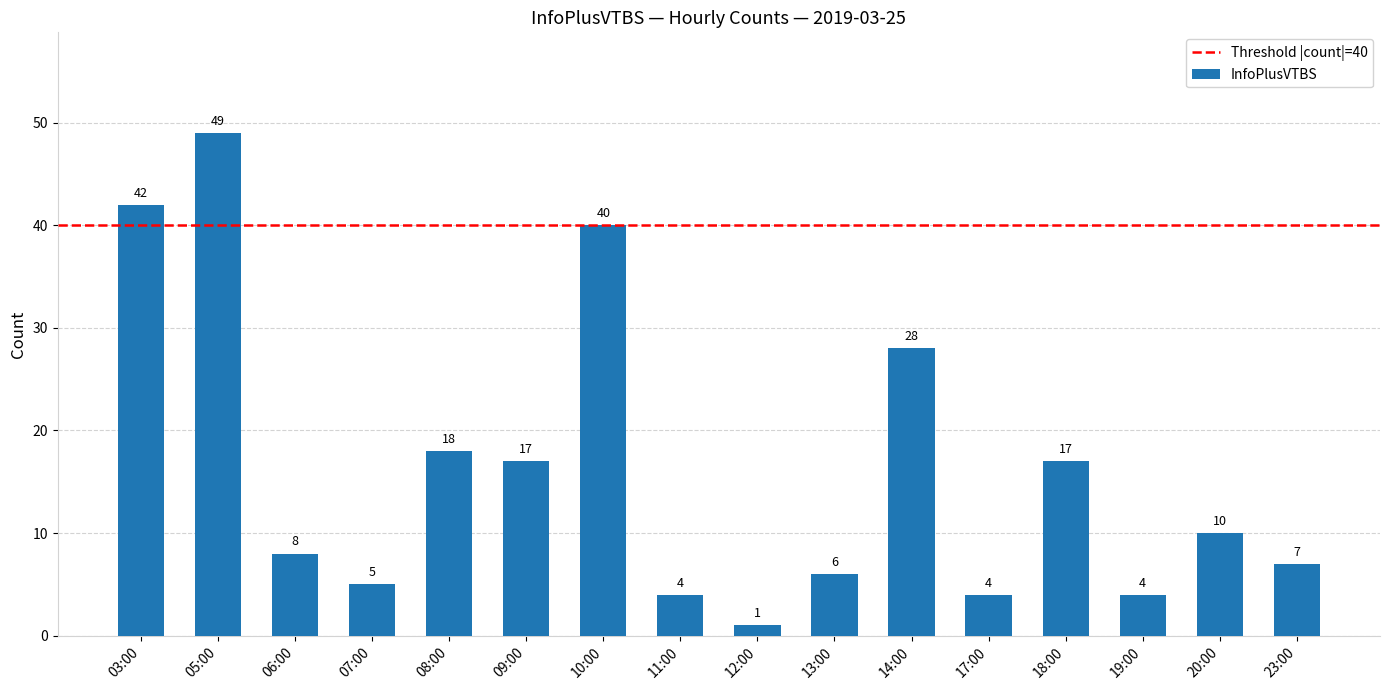

Which label corresponds to the smallest value in the chart?

12:00